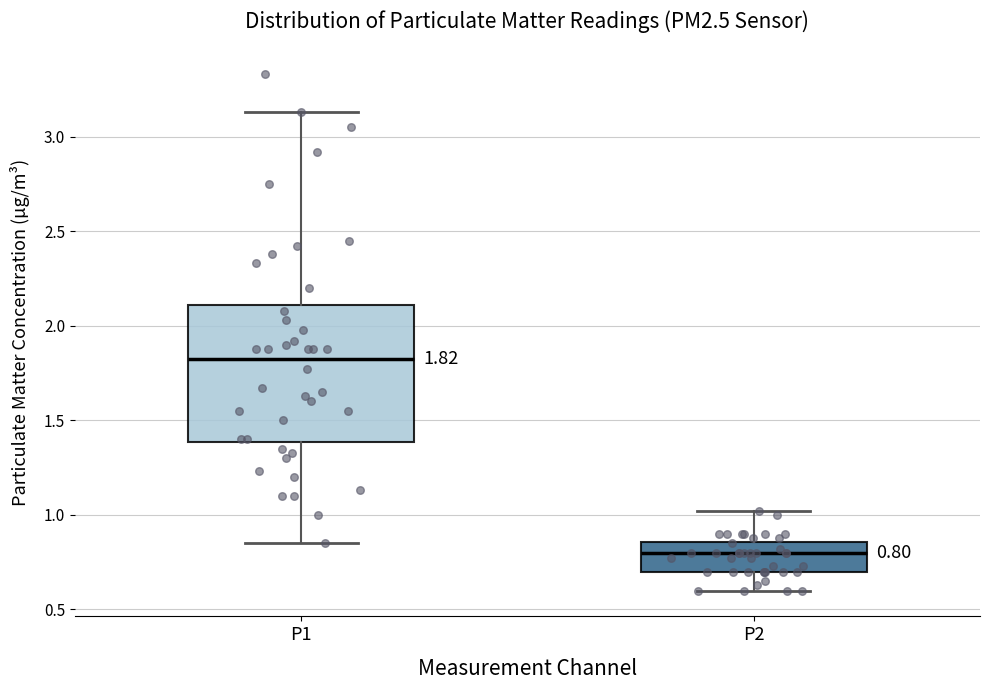

Comparing the boxes themselves (not the whiskers), which one is the tallest?

P1